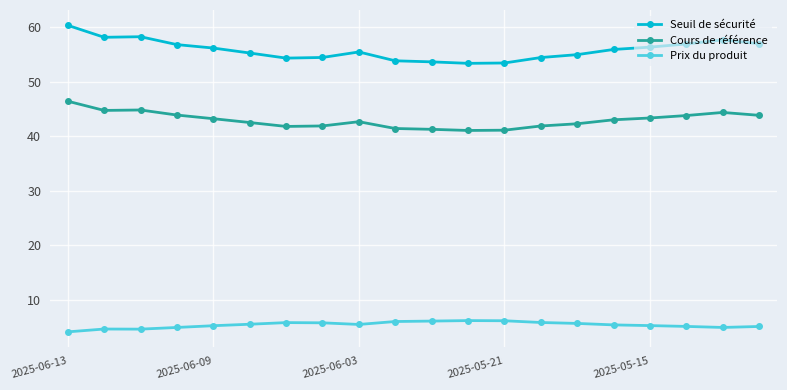

Rank the series by their average value, from lowest to highest.

Prix du produit, Cours de référence, Seuil de sécurité